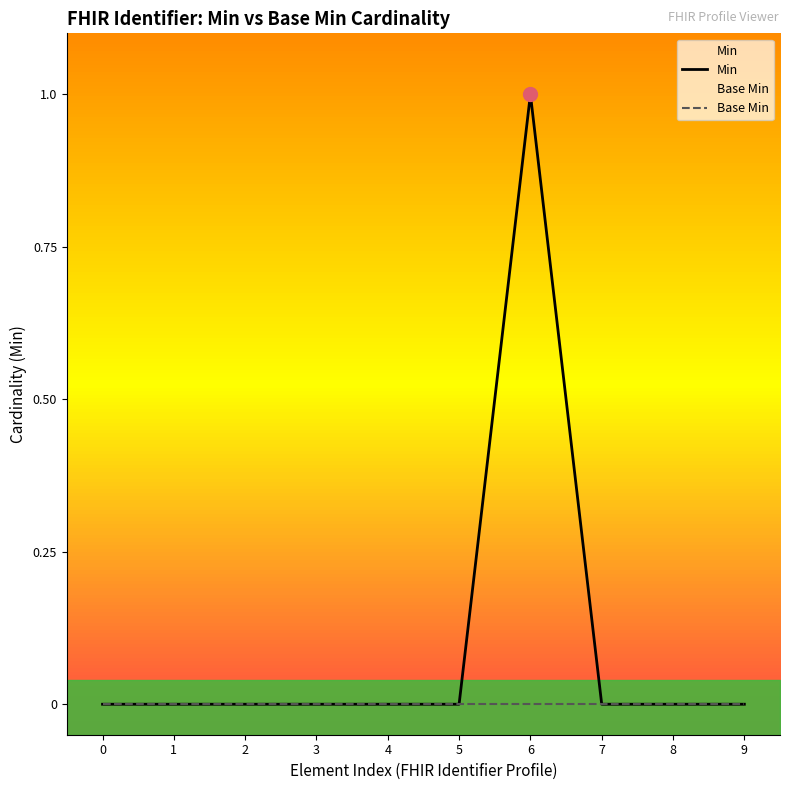

Is the value of Min at 9 greater than the value of Base Min at 8?

No